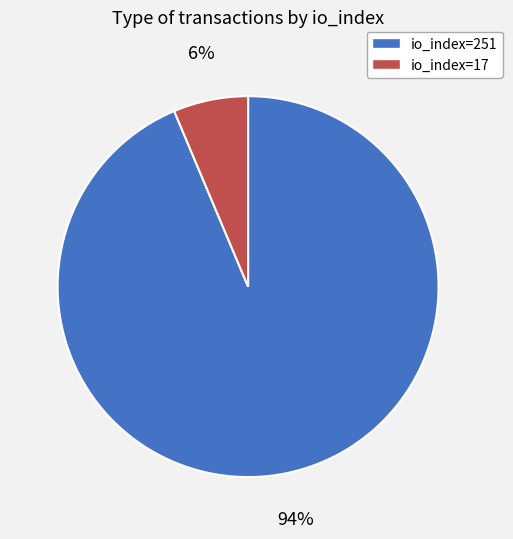

How many slices are in this pie chart?

2